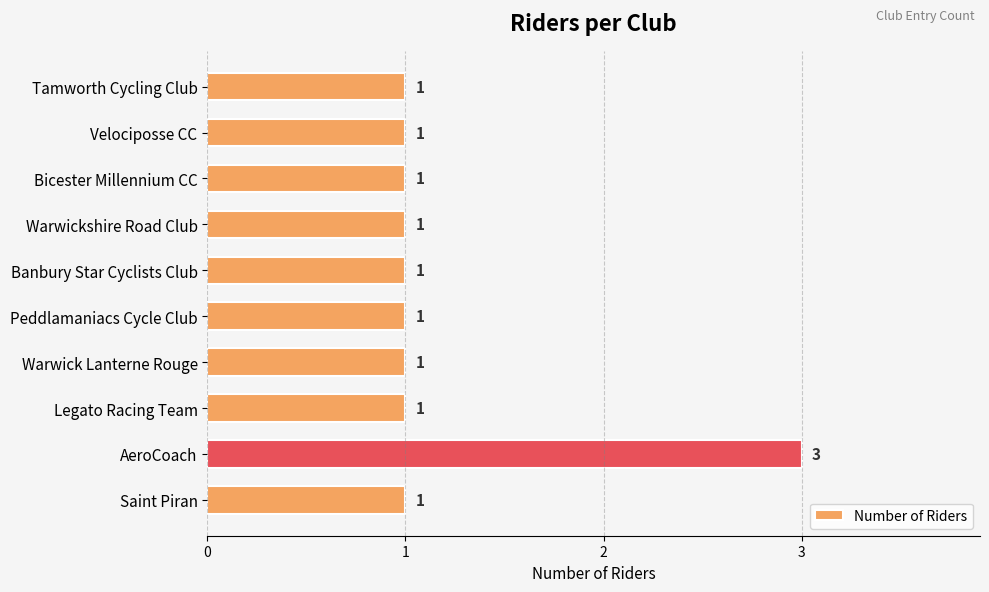

Reading top to bottom, extract all data points from this chart.

1	1	1	1	1	1	1	1	3	1